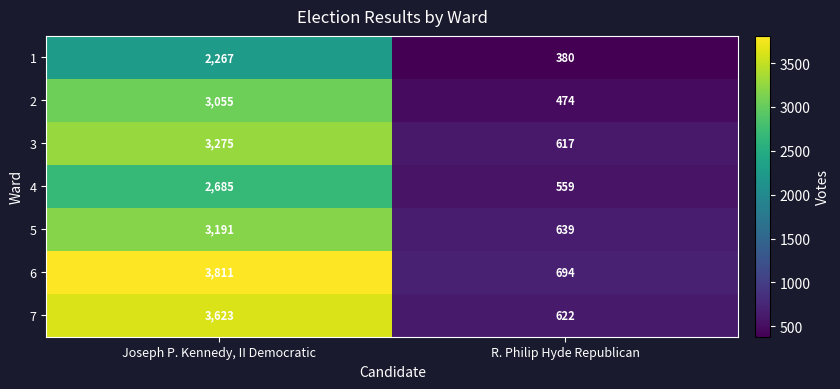

What is the sum of the 3 values at Joseph P. Kennedy, II Democratic and R. Philip Hyde Republican?

3892